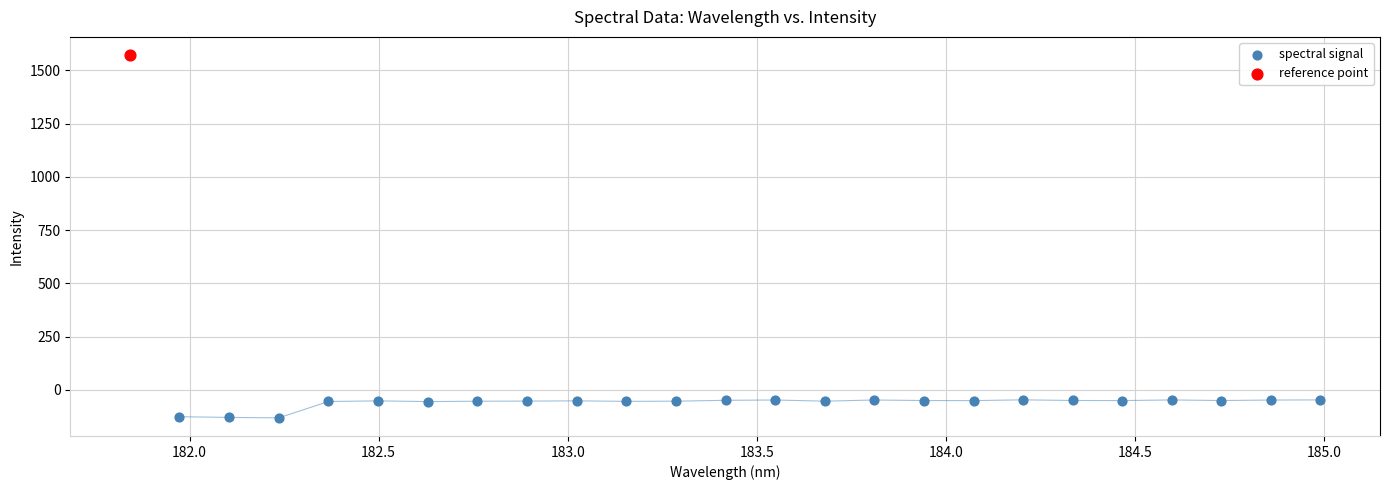

What are all the series names shown in the legend?

spectral signal, reference point